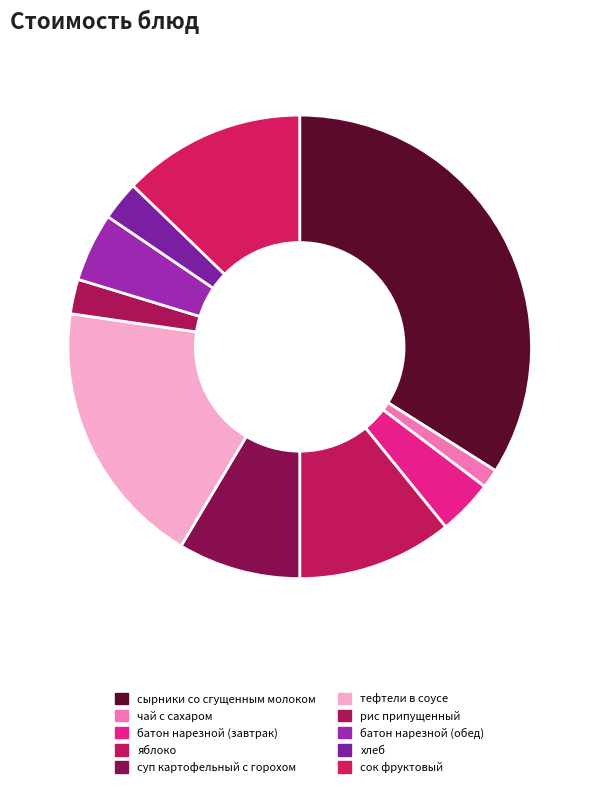

What is the largest slice in the pie chart?

сырники со сгущенным молоком